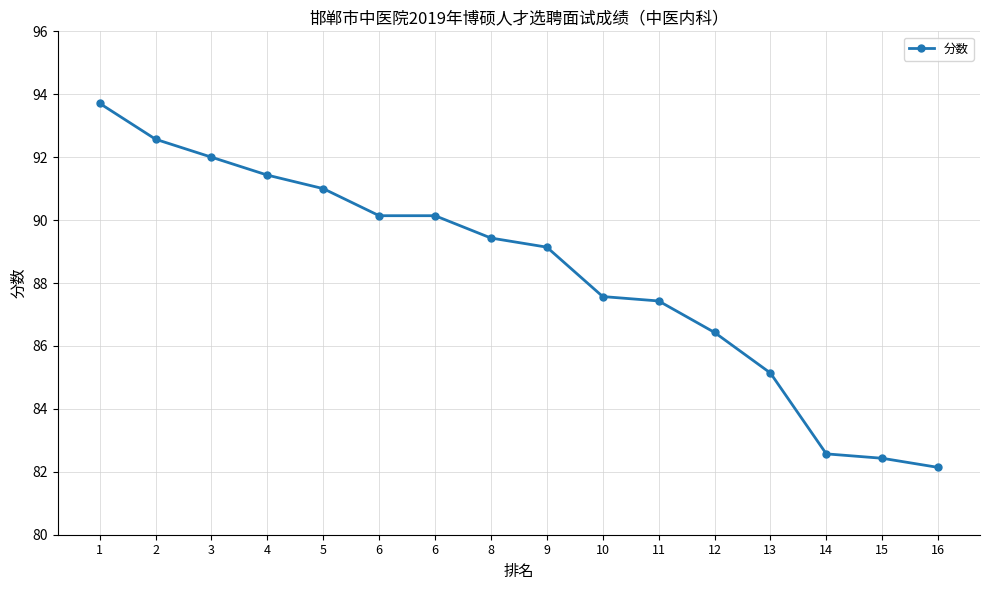

How many categories are shown in the chart?

16